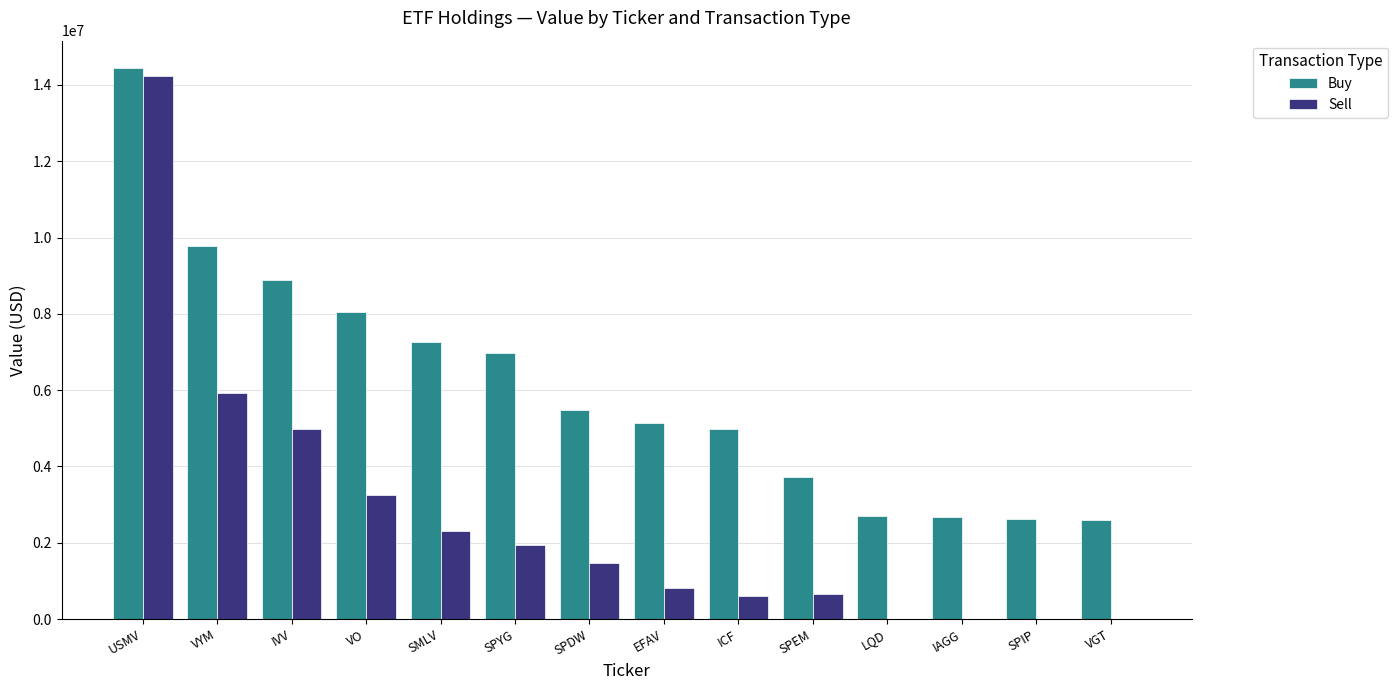

Which series has the largest range (max minus min)?

Sell